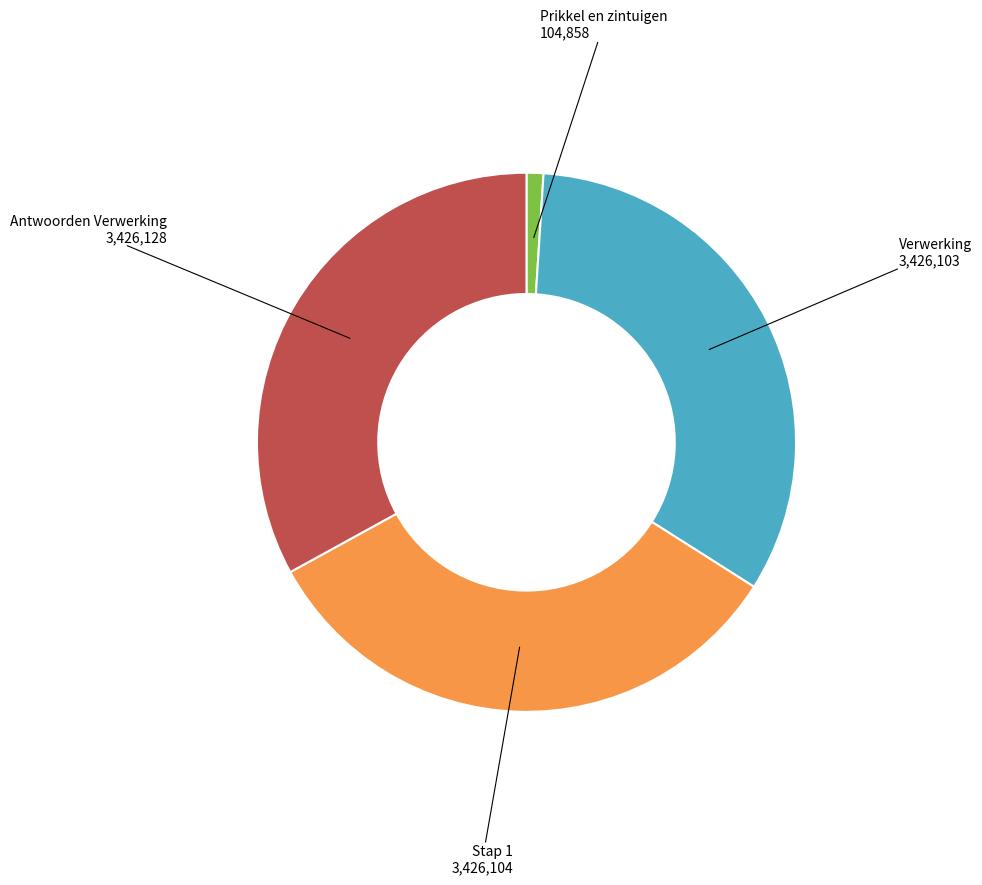

Combined, do Verwerking and Stap 1 account for over 50%?

Yes